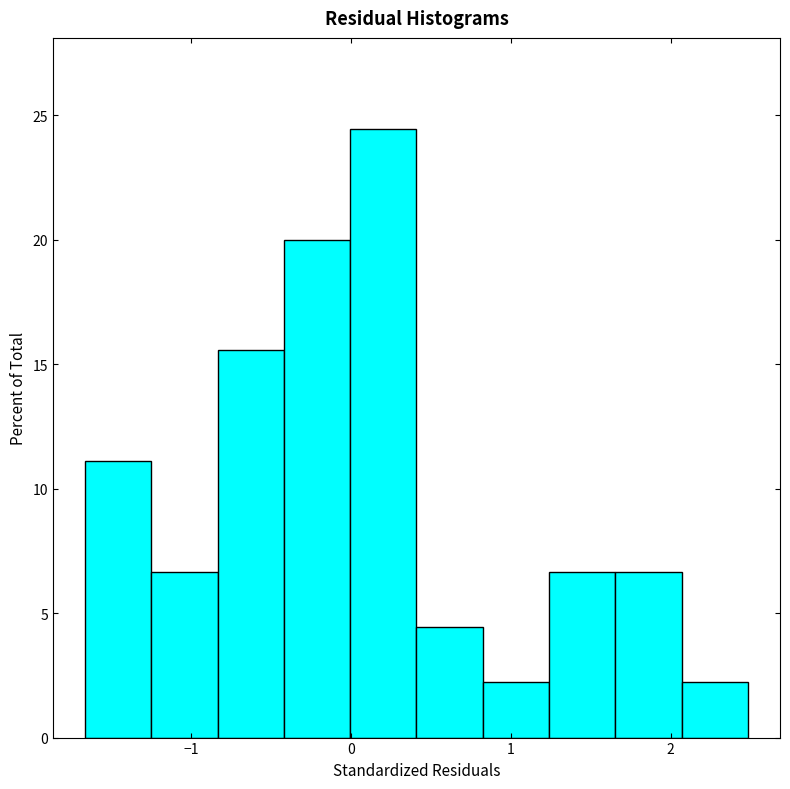

Reading left to right, transcribe this chart: for each bar, give the range it covers on the x-axis and its height. Neither the bar edges nor the heights are printed on the chart, so give them approximately, as read against the axes.

-1.7 to -1.3: 11.0
-1.3 to -0.8: 6.5
-0.8 to -0.4: 15.5
-0.4 to 0.0: 20.0
0.0 to 0.4: 24.5
0.4 to 0.8: 4.5
0.8 to 1.2: 2.0
1.2 to 1.7: 6.5
1.7 to 2.1: 6.5
2.1 to 2.5: 2.0